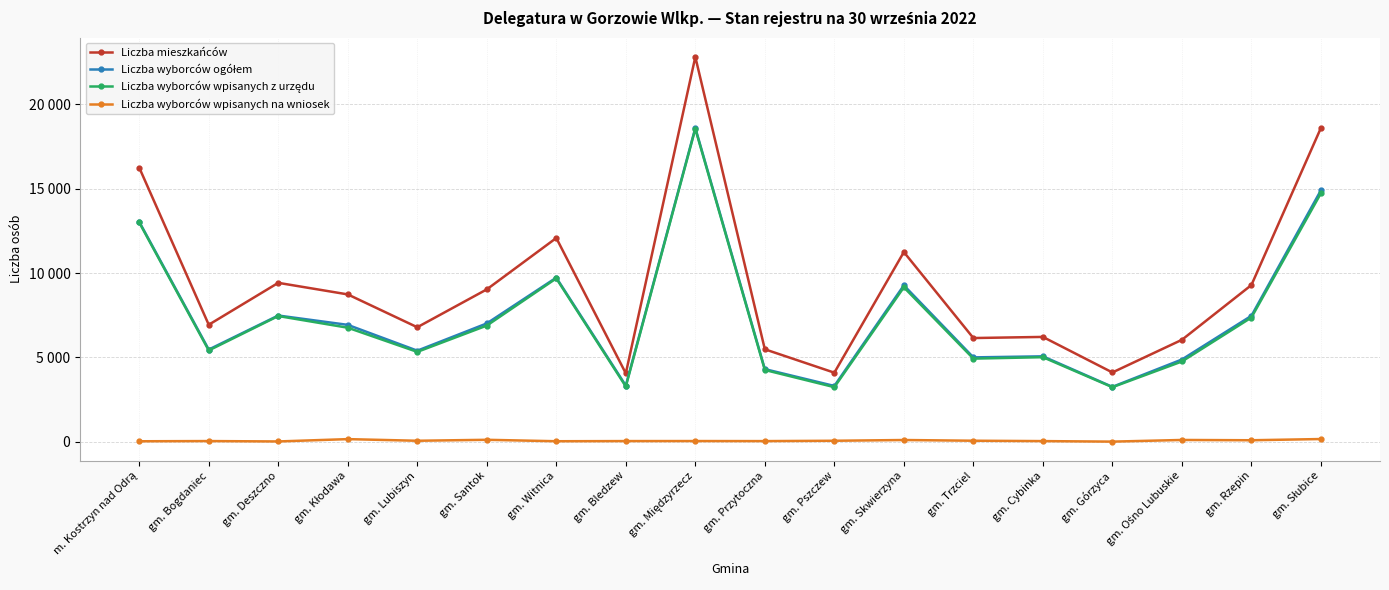

Between gm. Rzepin and gm. Bledzew, which is larger?

gm. Rzepin